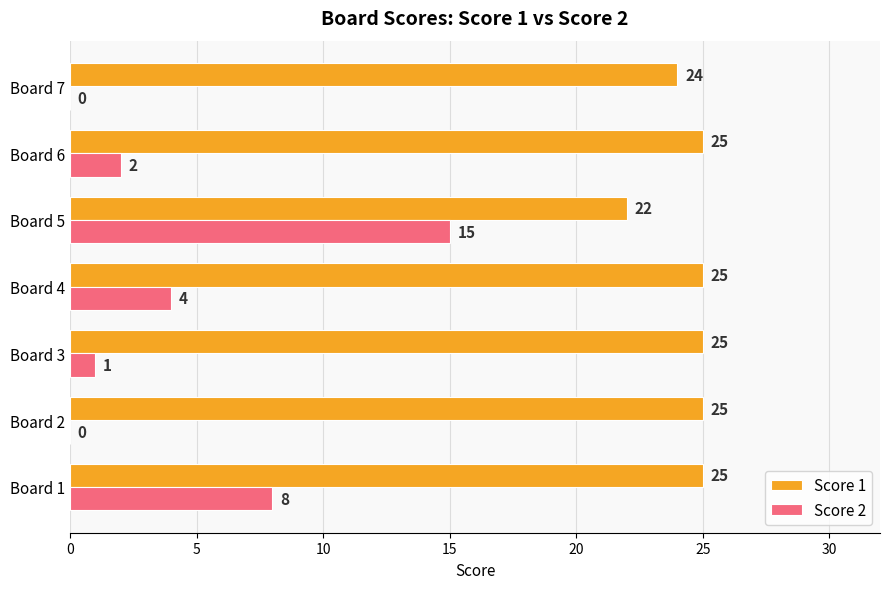

What is the sum of the Score 1 values at Board 5 and Board 7?

46